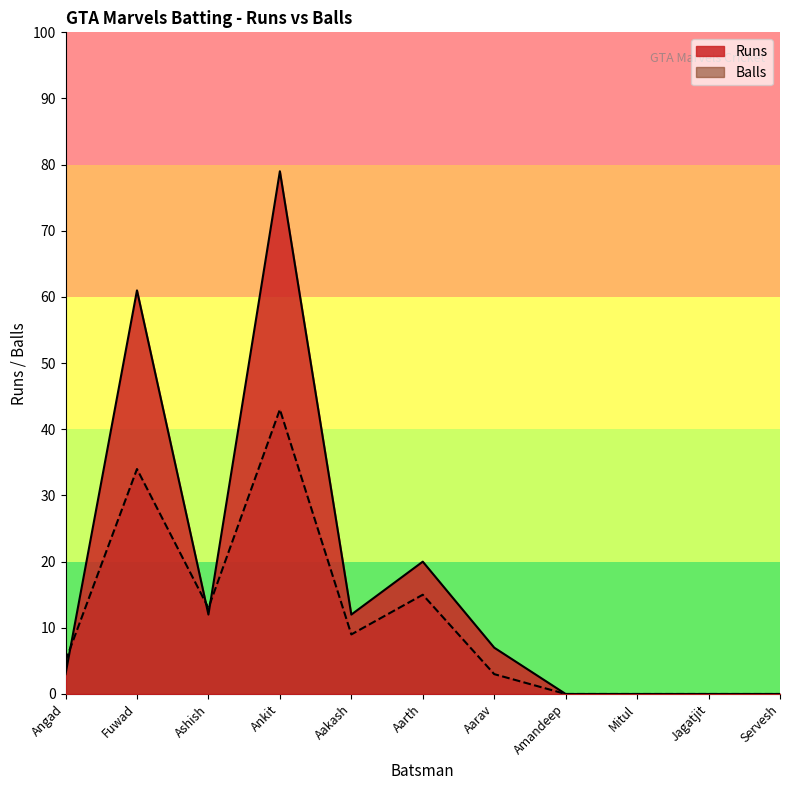

Where is the first local maximum for Balls?

Fuwad